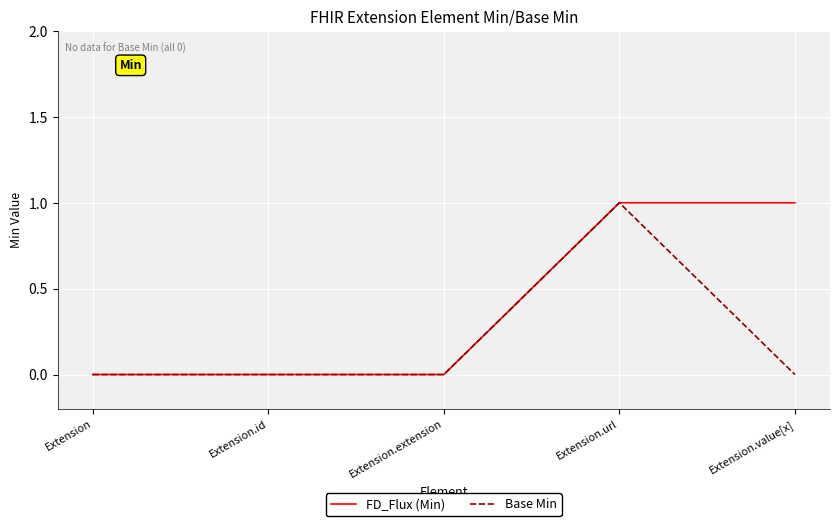

Between Extension and Extension.value[x], which series saw the biggest shift?

FD_Flux (Min)